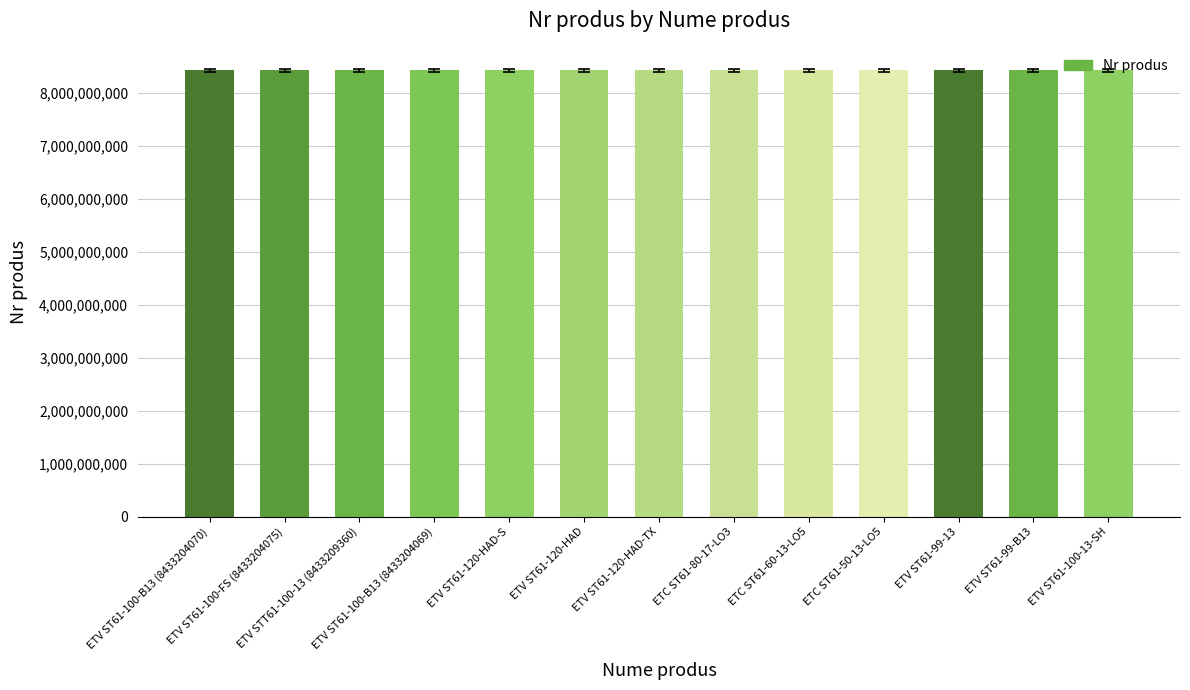

What is the value of the 9th bar from the left?

8433231362